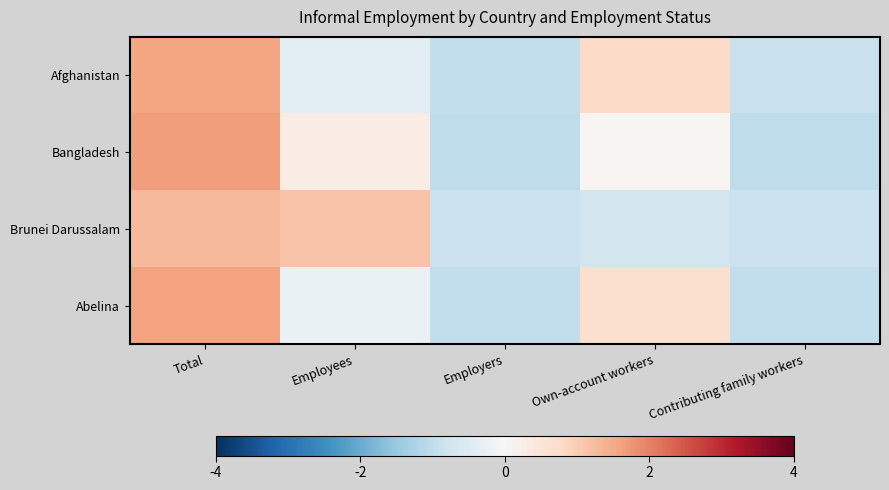

Reading left to right, extract all data points from this chart.

Afghanistan: Total=1.6	Employees=-0.4	Employers=-1.0	Own-account workers=0.8	Contributing family workers=-0.9
Bangladesh: Total=1.7	Employees=0.3	Employers=-1.0	Own-account workers=0.1	Contributing family workers=-1.0
Brunei Darussalam: Total=1.3	Employees=1.1	Employers=-0.9	Own-account workers=-0.7	Contributing family workers=-0.8
Abelina: Total=1.6	Employees=-0.3	Employers=-1.0	Own-account workers=0.6	Contributing family workers=-1.0